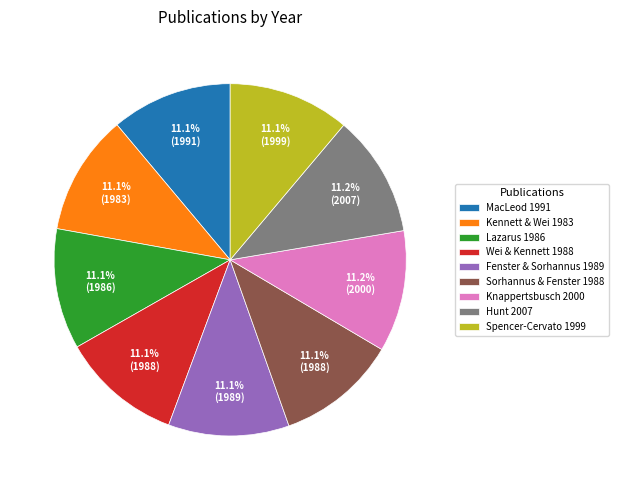

How many segments does this pie chart have?

9